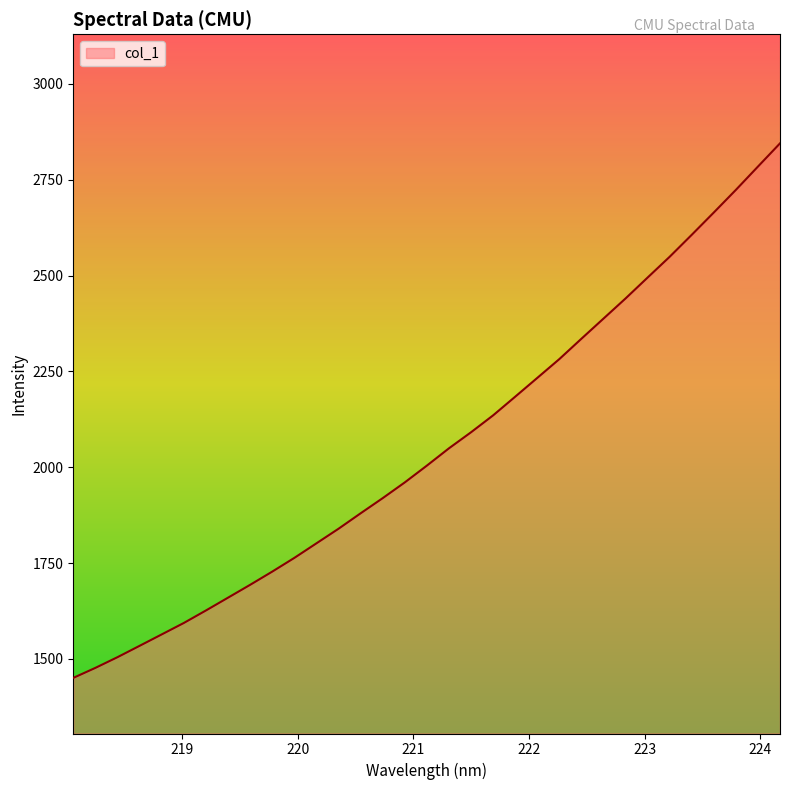

What is the difference between the maximum and minimum values?

1394.1